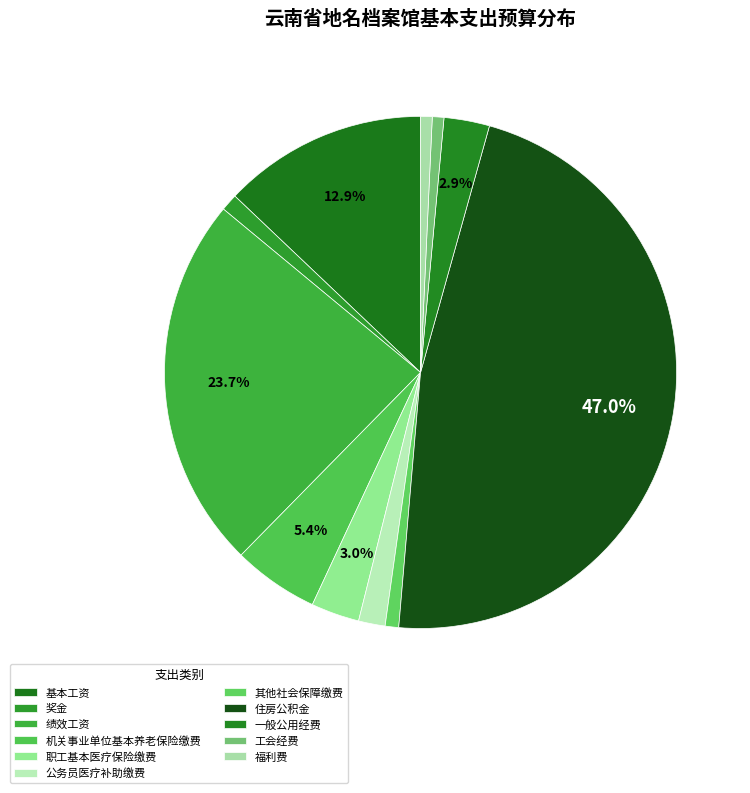

True or false: 奖金 accounts for 1% of the total.

True